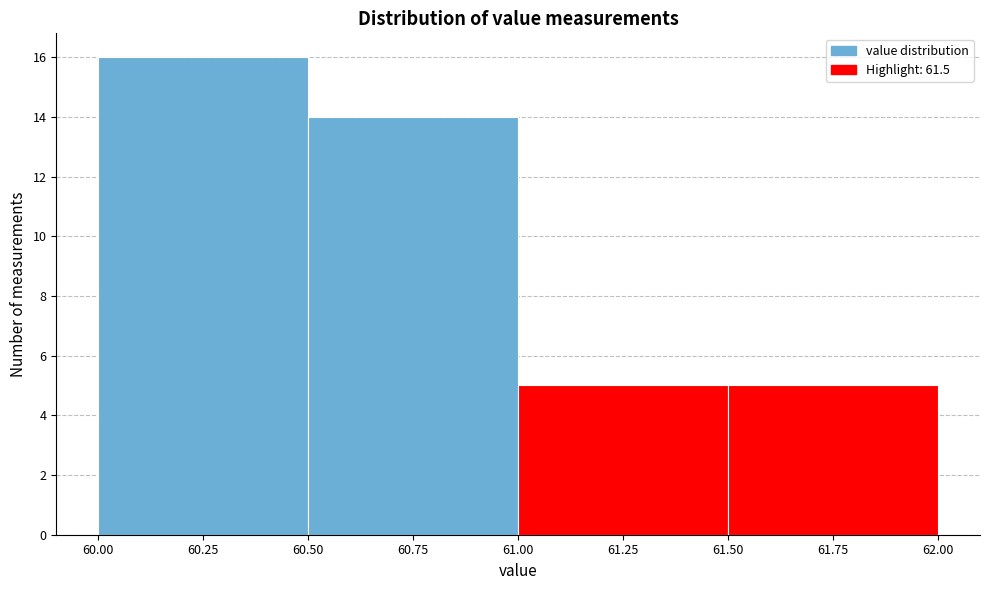

Which range on the x-axis has the tallest bar?

60.00 to 60.50